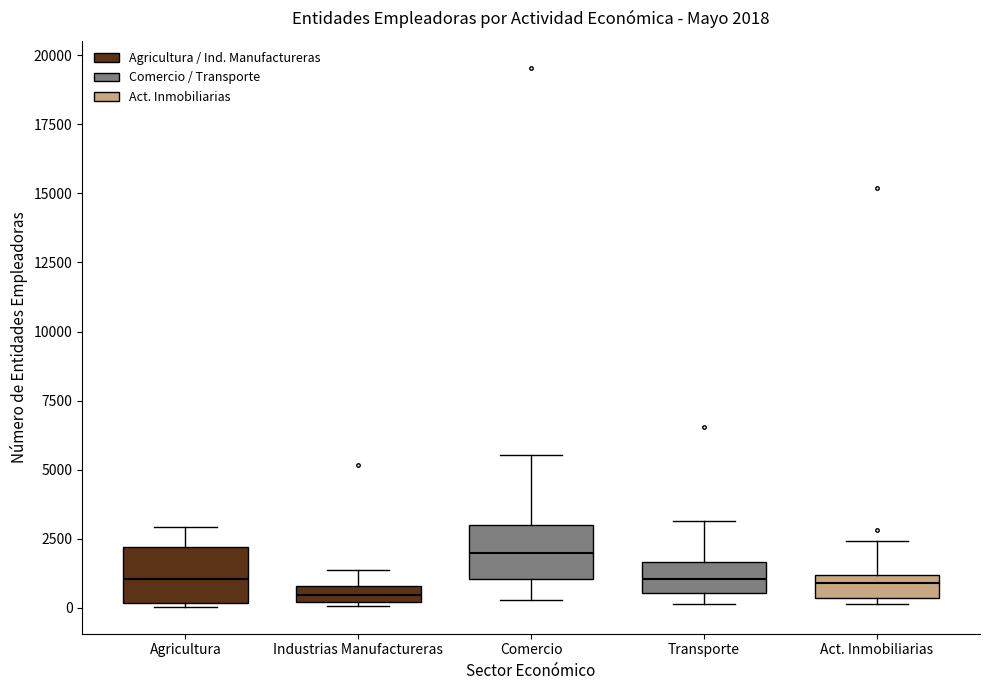

Which box has the highest median line?

Comercio